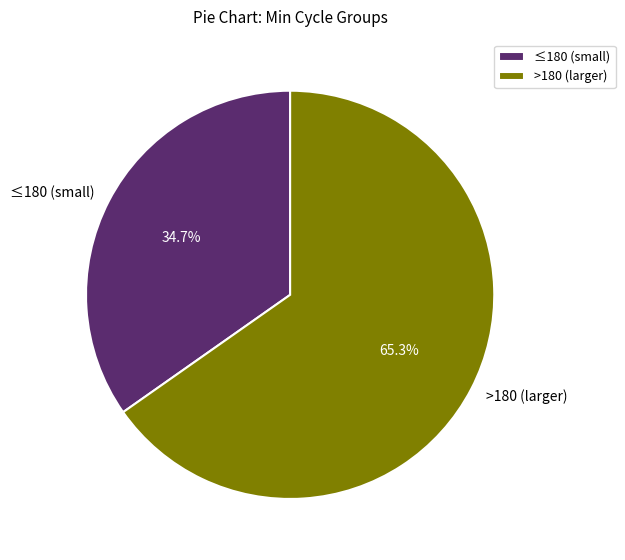

What is the smallest slice in the pie chart?

≤180 (small)